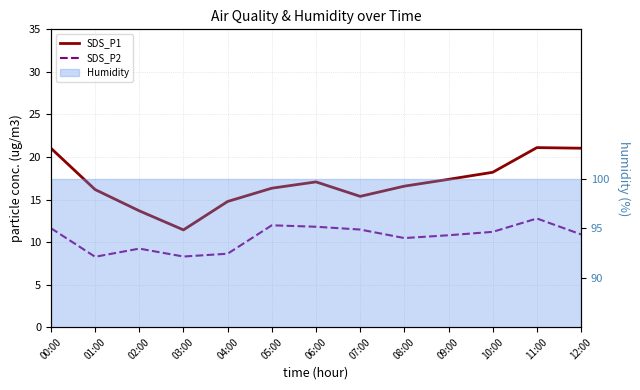

Reading left to right, what are all the values shown in this chart?

SDS_P1: 00:00=21.0	01:00=16.2	02:00=13.7	03:00=11.4	04:00=14.8	05:00=16.3	06:00=17.1	07:00=15.4	08:00=16.6	09:00=17.4	10:00=18.2	11:00=21.1	12:00=21.0
SDS_P2: 00:00=11.6	01:00=8.3	02:00=9.2	03:00=8.3	04:00=8.6	05:00=12.0	06:00=11.8	07:00=11.5	08:00=10.5	09:00=10.8	10:00=11.2	11:00=12.8	12:00=10.9